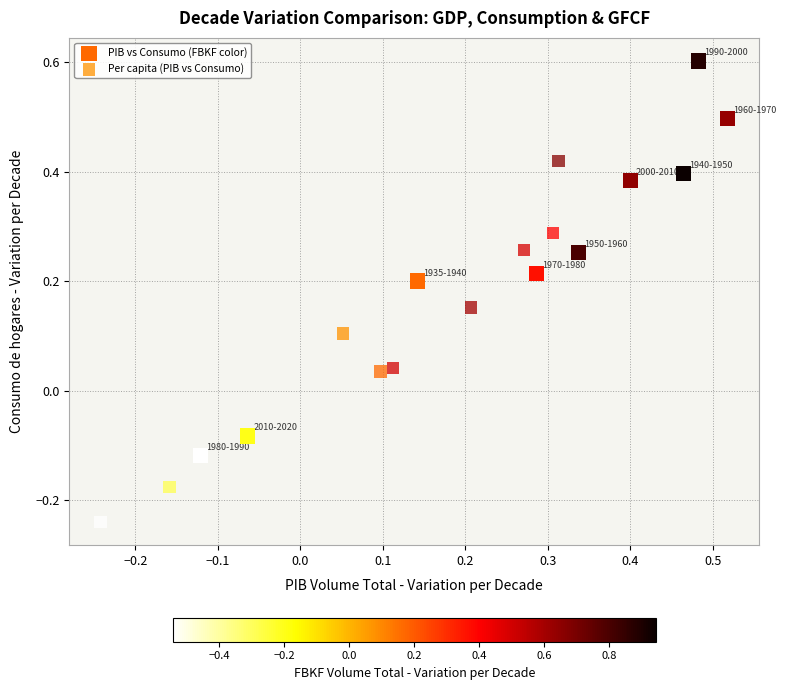

Which series has the largest Y range (max minus min)?

PIB vs Consumo (FBKF color)